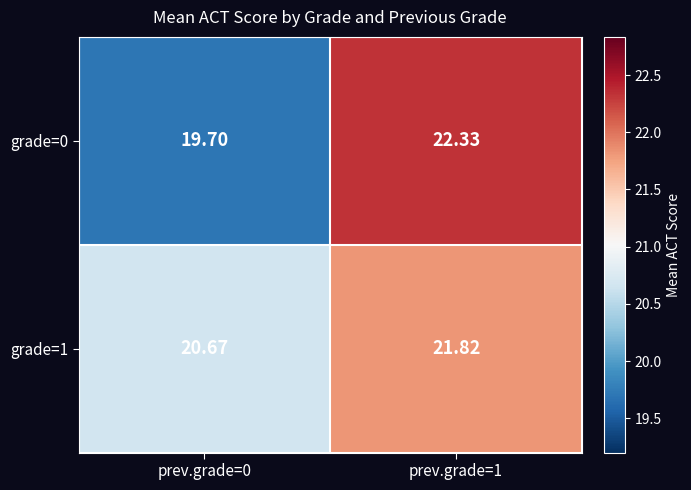

Is the value of grade=0 at prev.grade=0 greater than the value of grade=1 at prev.grade=1?

No